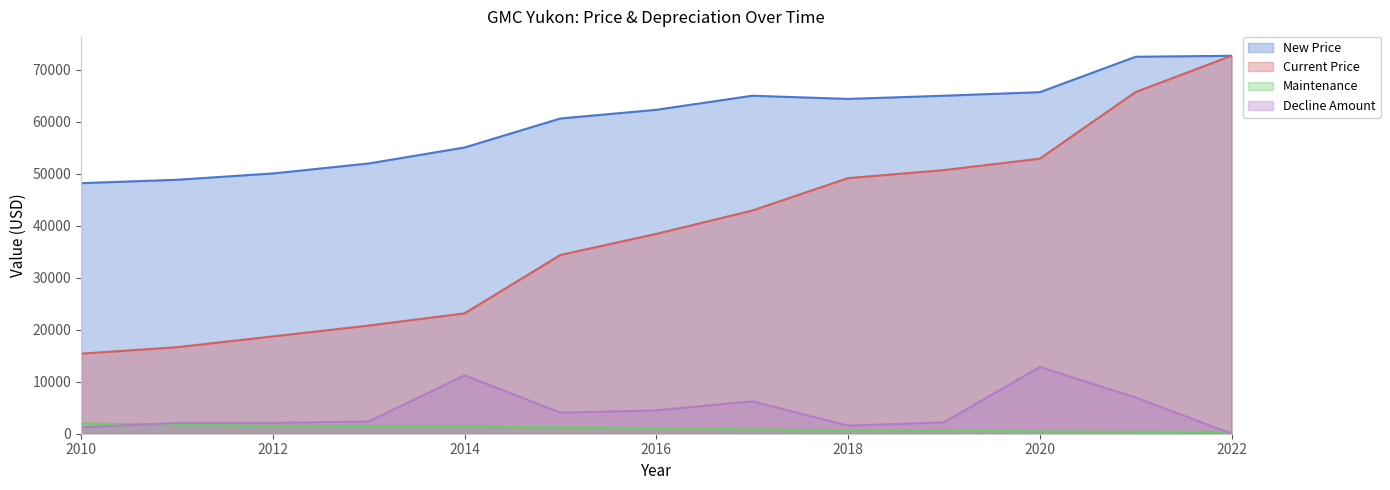

True or false: Decline Amount and New Price intersect in this chart.

False